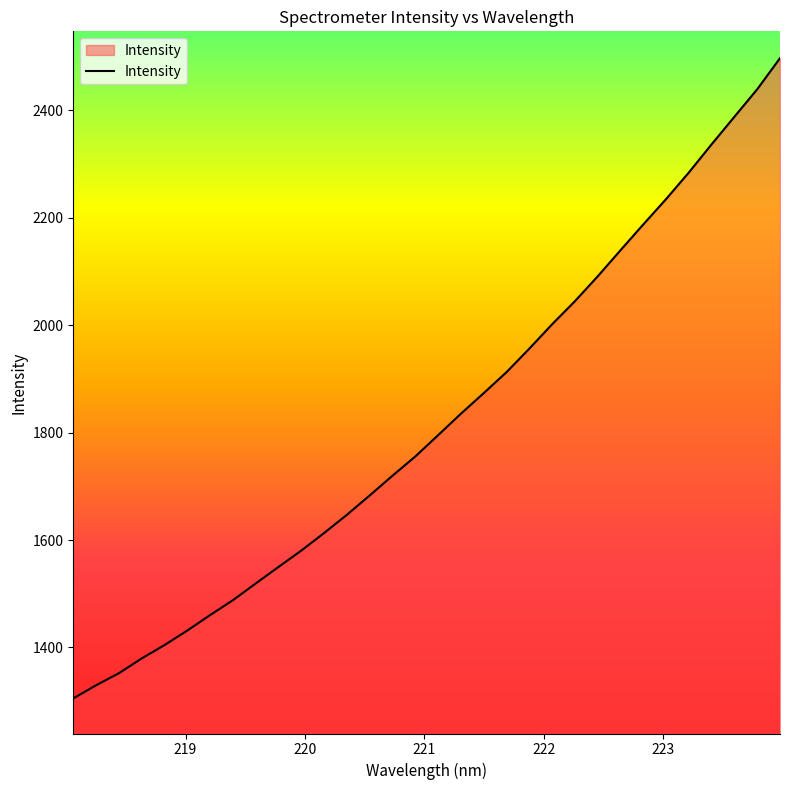

What is the minimum value shown in the chart?

1305.2